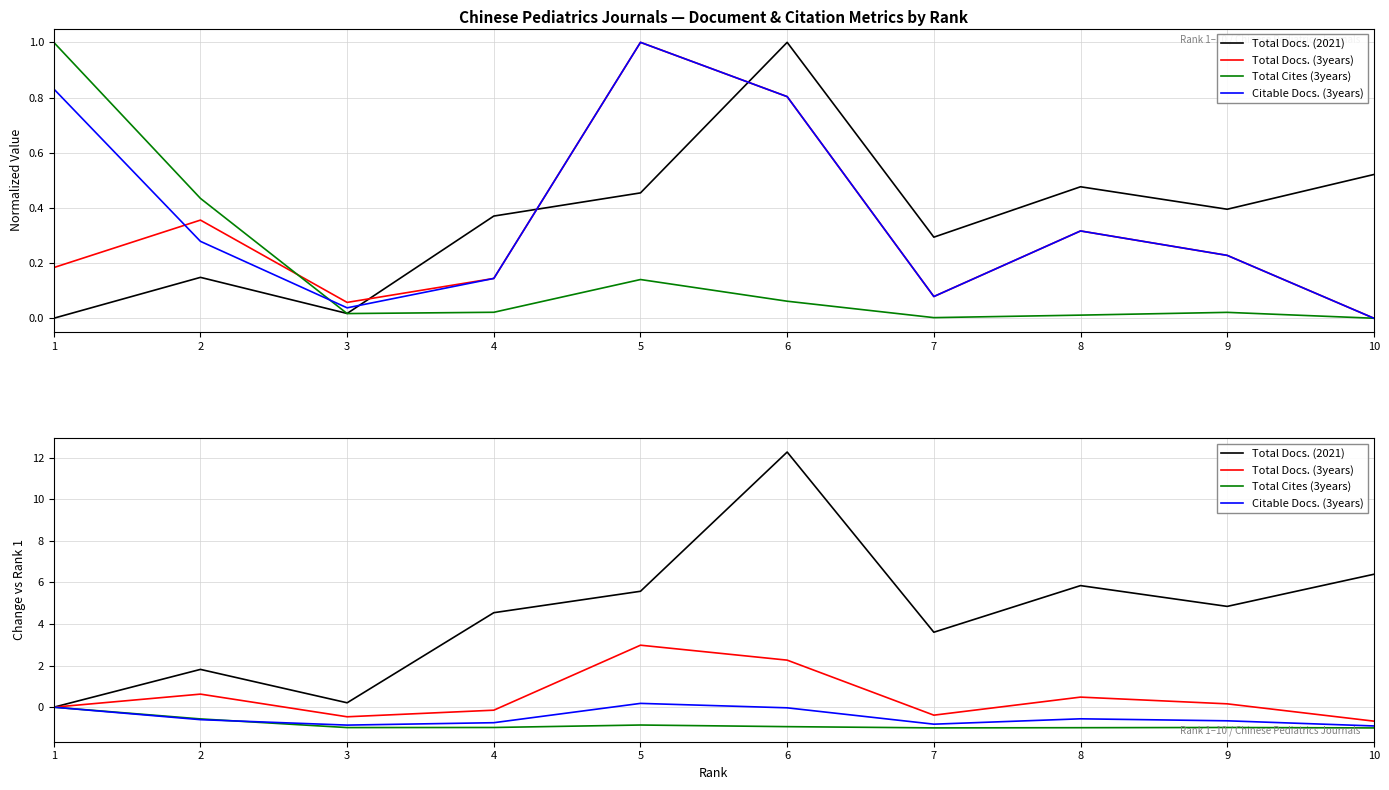

What is the difference between the second highest and minimum values in the Citable Docs. (3years) series?

0.9